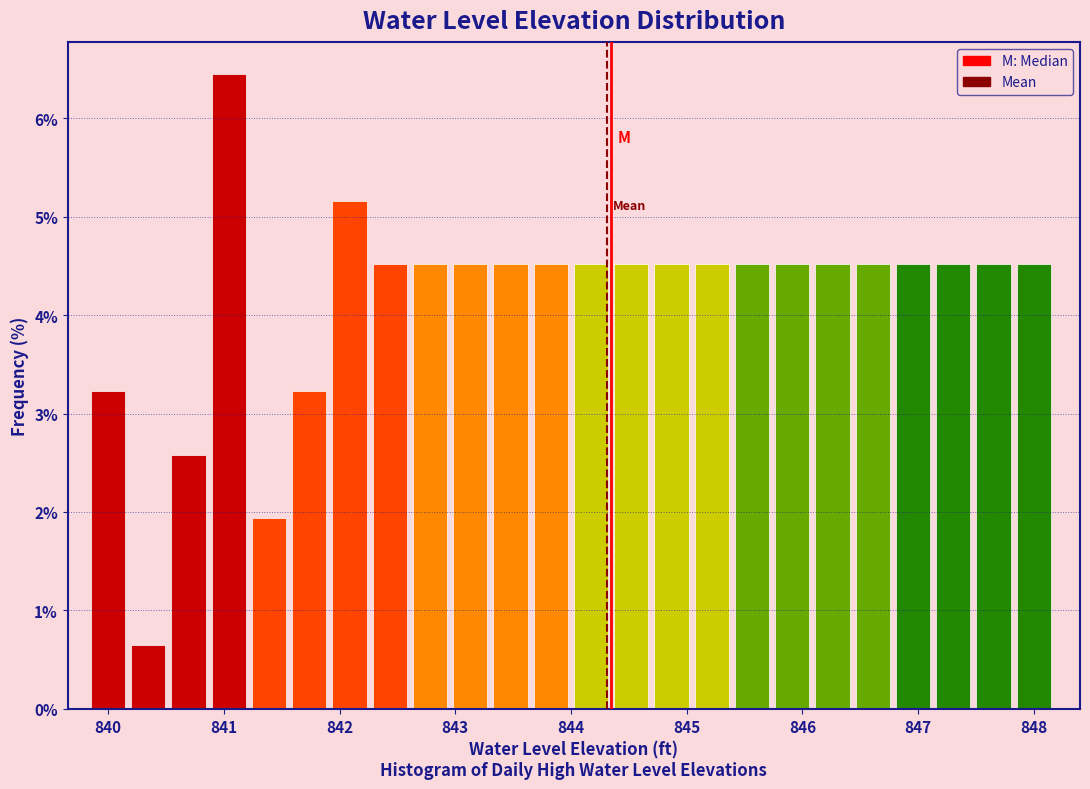

Around what value on the x-axis is the tallest bar? Give the approximate position of its centre, as read against the axis.

841.0